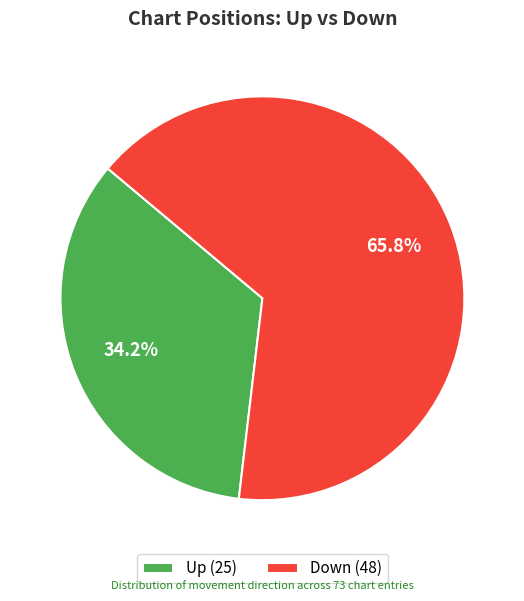

How many segments does this pie chart have?

2